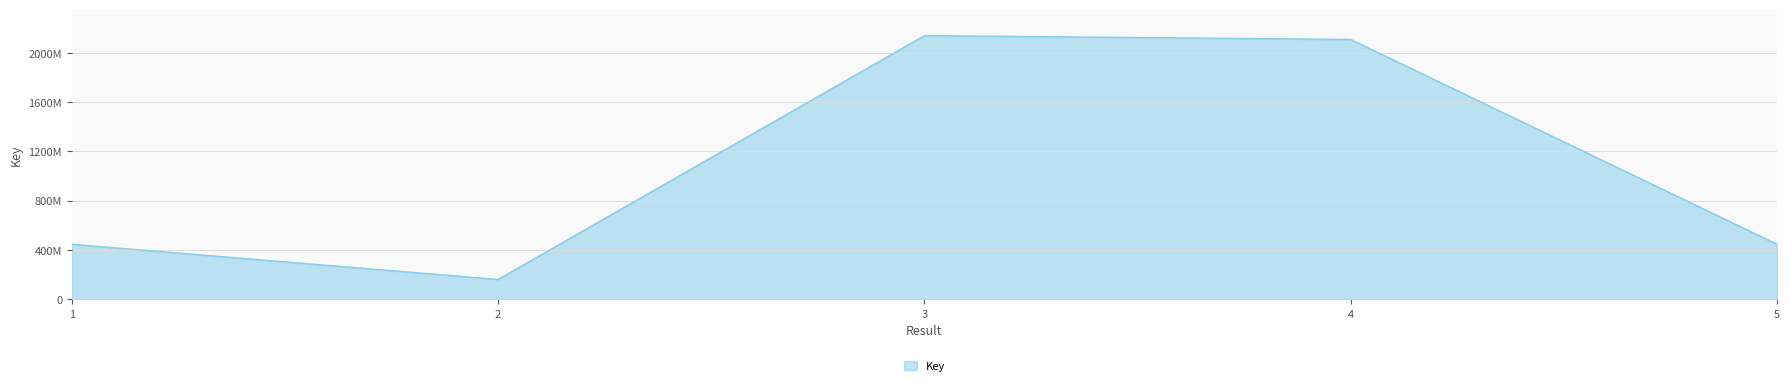

What is the value of the 1st point from the left?

446132009